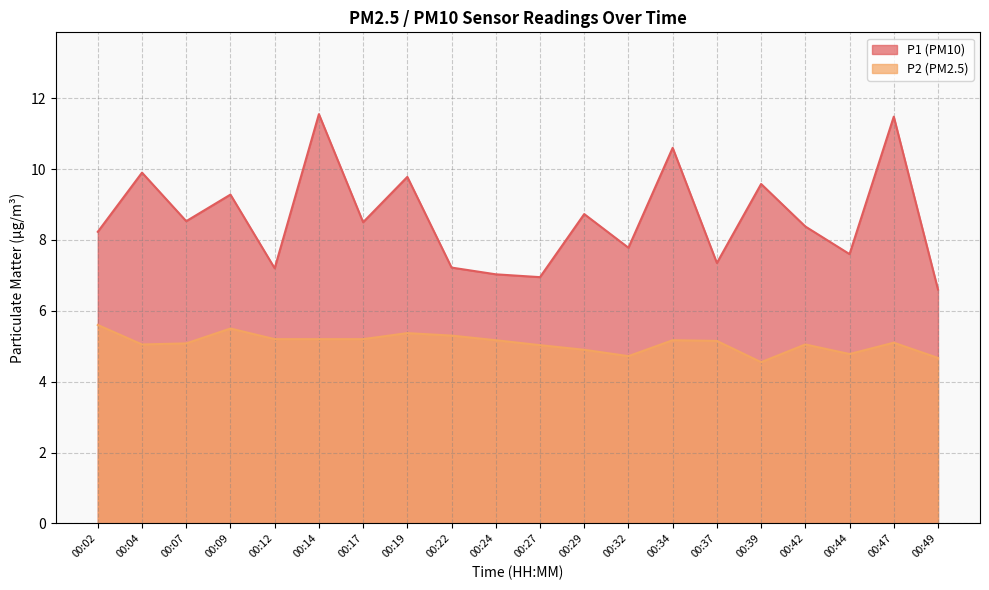

True or false: P2 has more than 2 points higher than both neighbors.

True